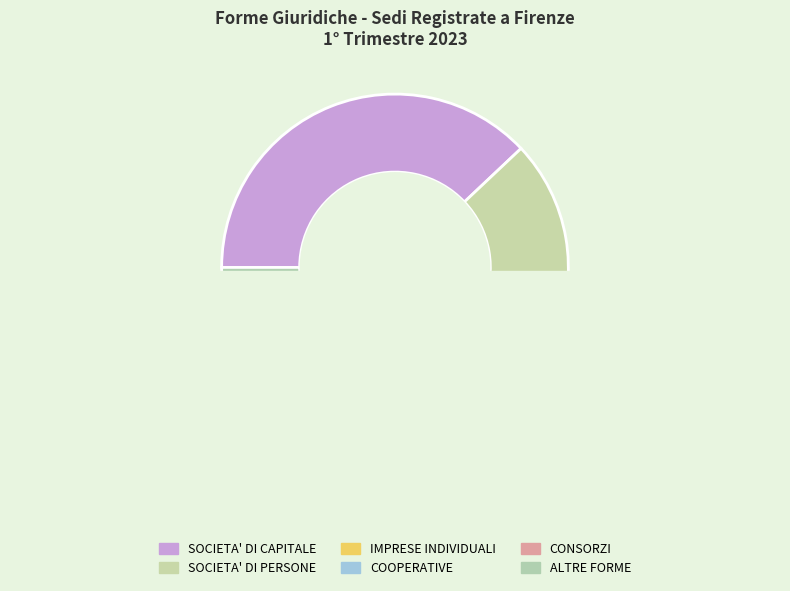

Which category has the smallest portion of the pie?

CONSORZI